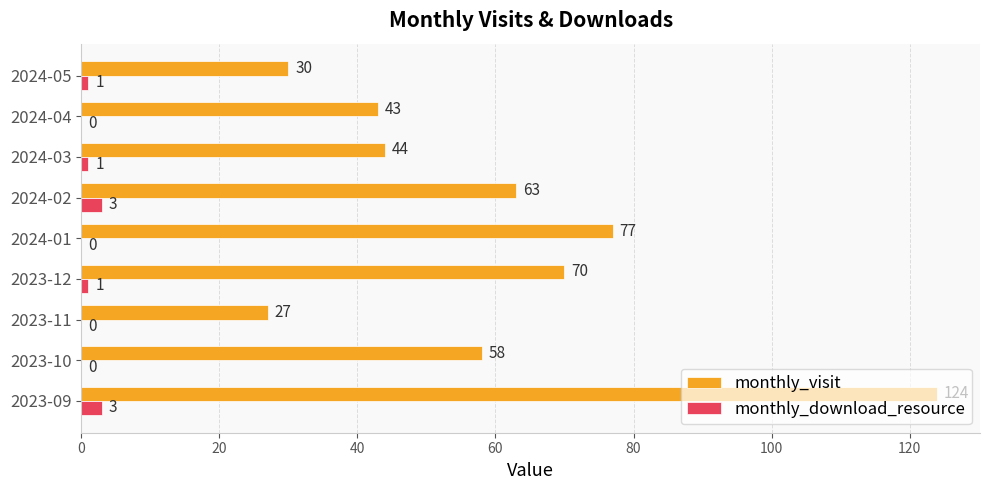

What is the sum of the monthly_visit values at 2024-05 and 2023-11?

57